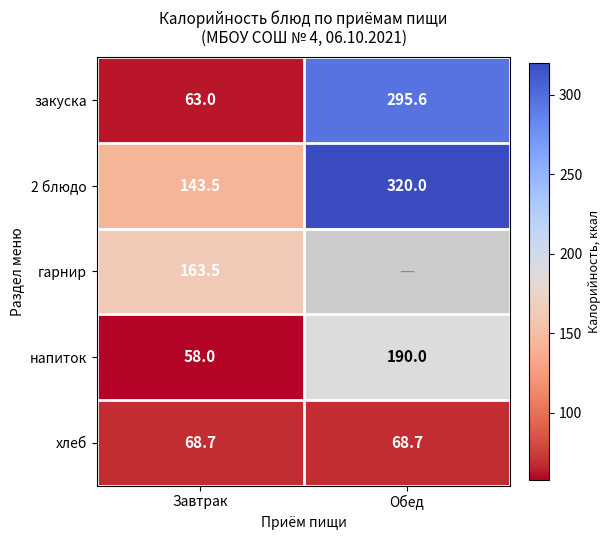

What is the spread (max minus min) of values at Завтрак?

105.5